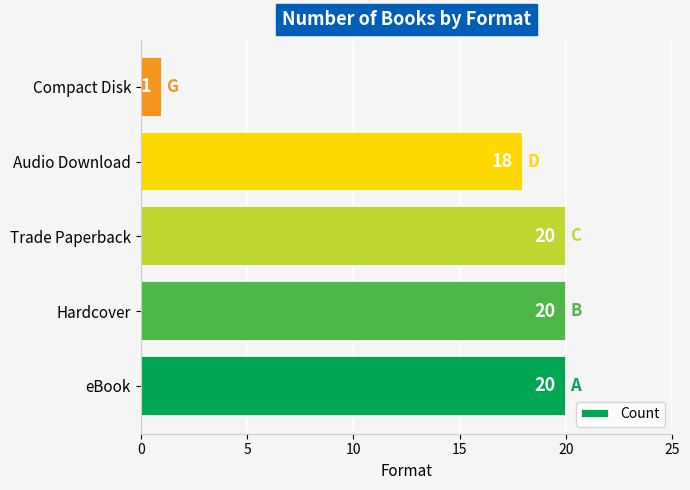

The chart shows a value of 7 at Audio Download. True or false?

False